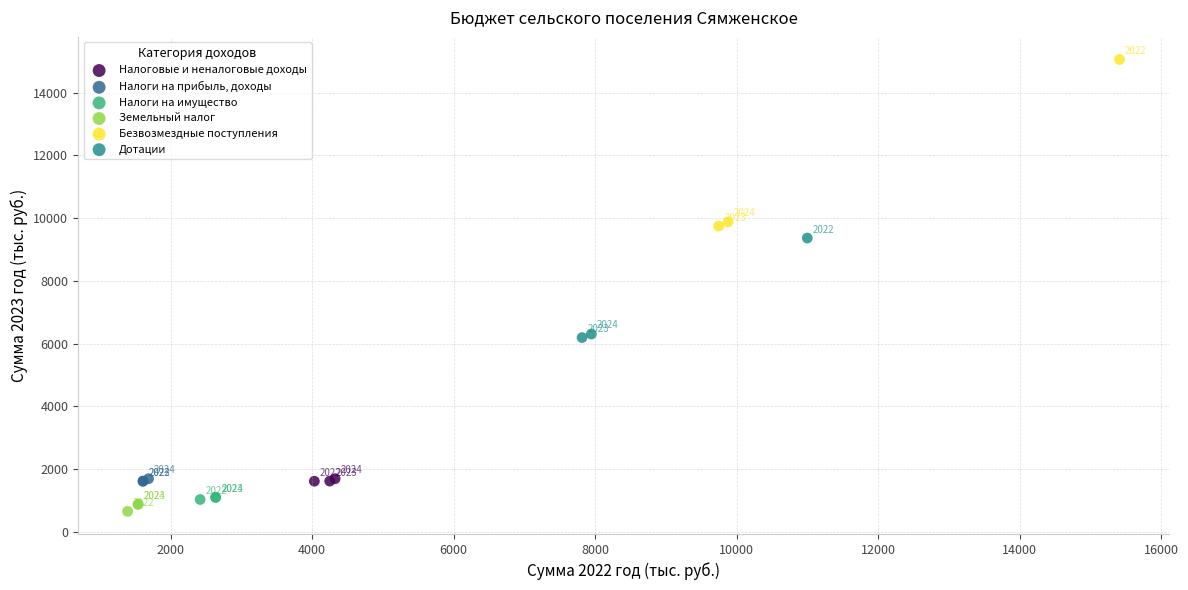

Which series reaches the maximum Y coordinate?

Безвозмездные поступления